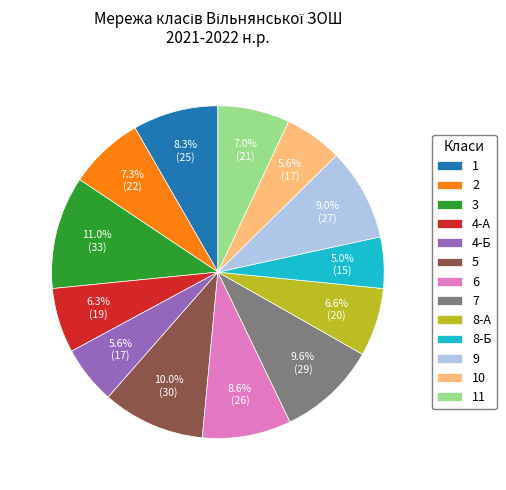

Is there a majority slice in this chart?

No